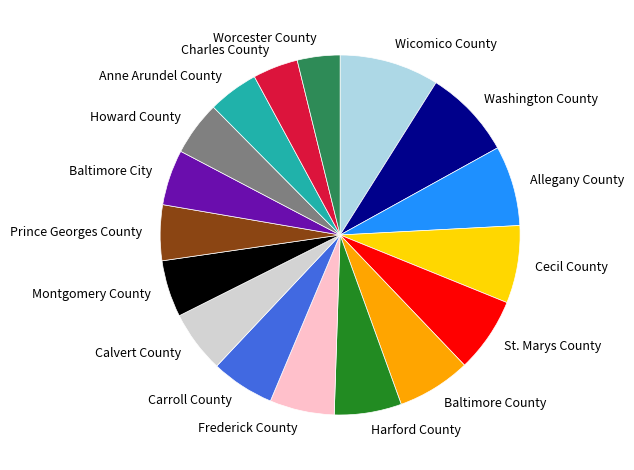

Which slice is the largest?

Wicomico County